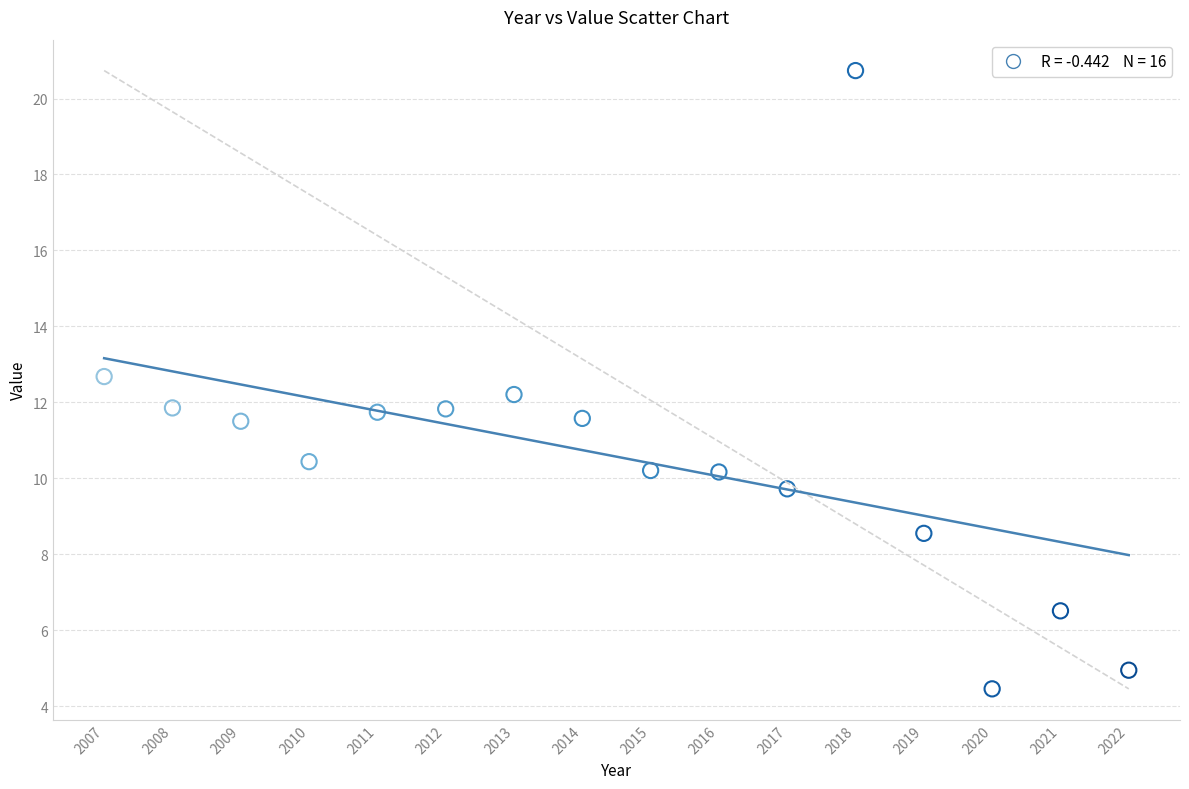

What is the range of Y values (max minus min)?

16.3